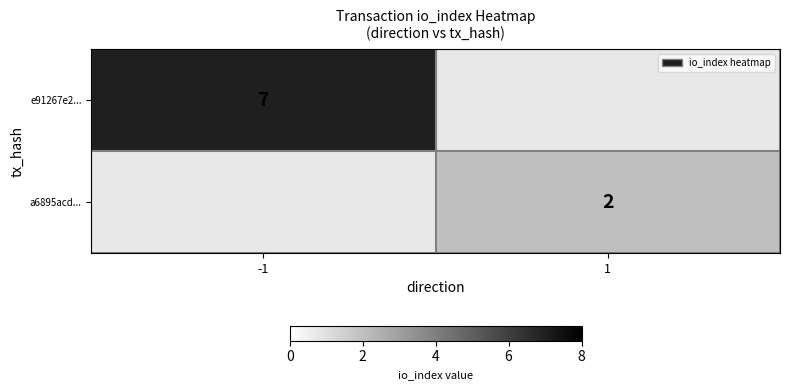

What is the smallest value displayed?

2.0